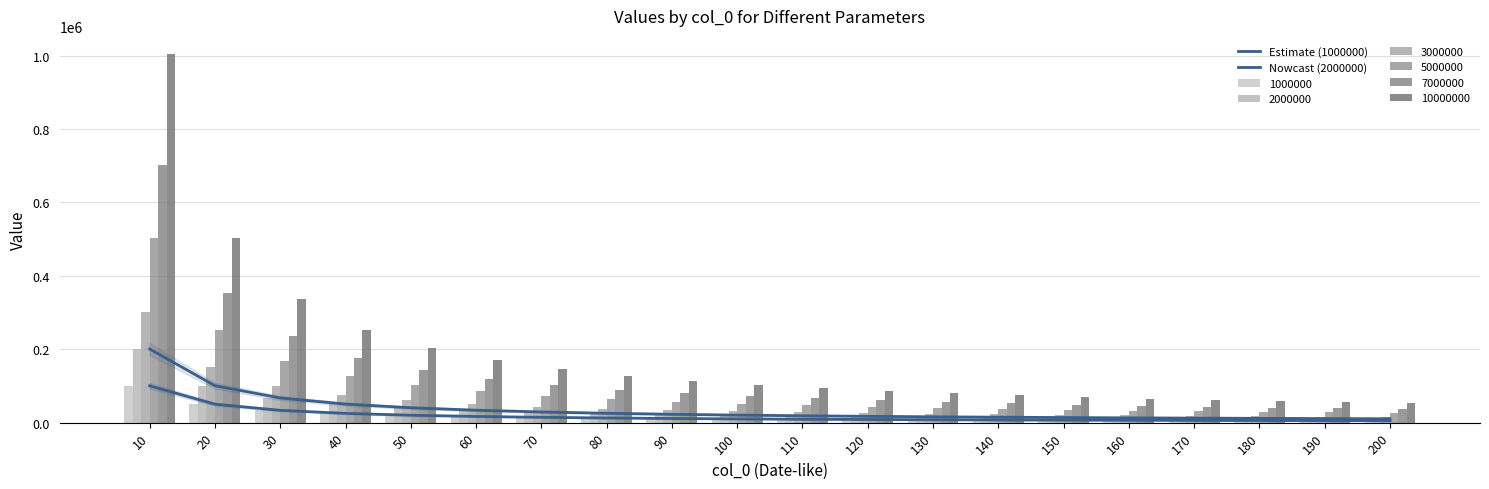

What is the sum of all Nowcast (2000000) values?

733086.4